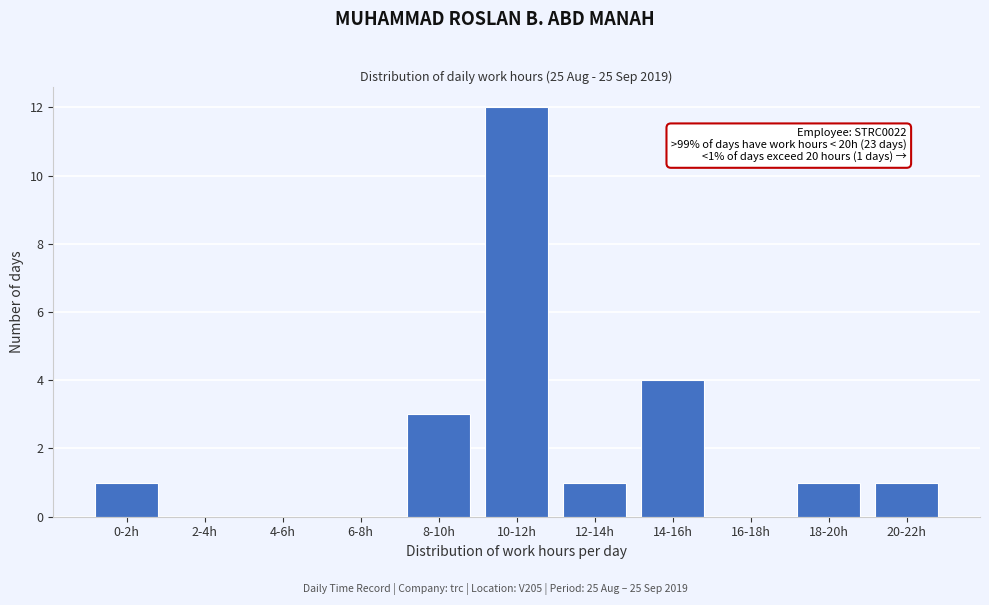

Reading right to left, what are all the values shown in this chart?

20-22h=1	18-20h=1	16-18h=0	14-16h=4	12-14h=1	10-12h=12	8-10h=3	6-8h=0	4-6h=0	2-4h=0	0-2h=1